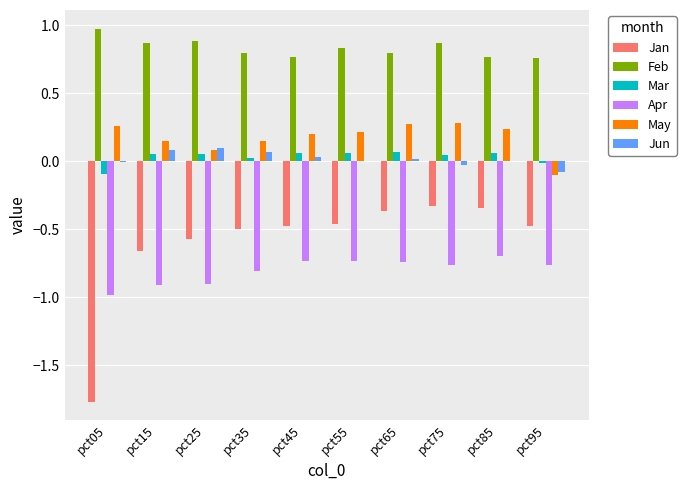

What are all the series names shown in the legend?

Jan, Feb, Mar, Apr, May, Jun